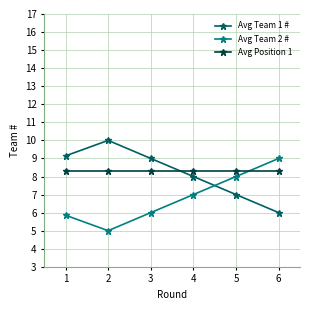

Is it true that Avg Position 1 equals 8.3 at 4?

True